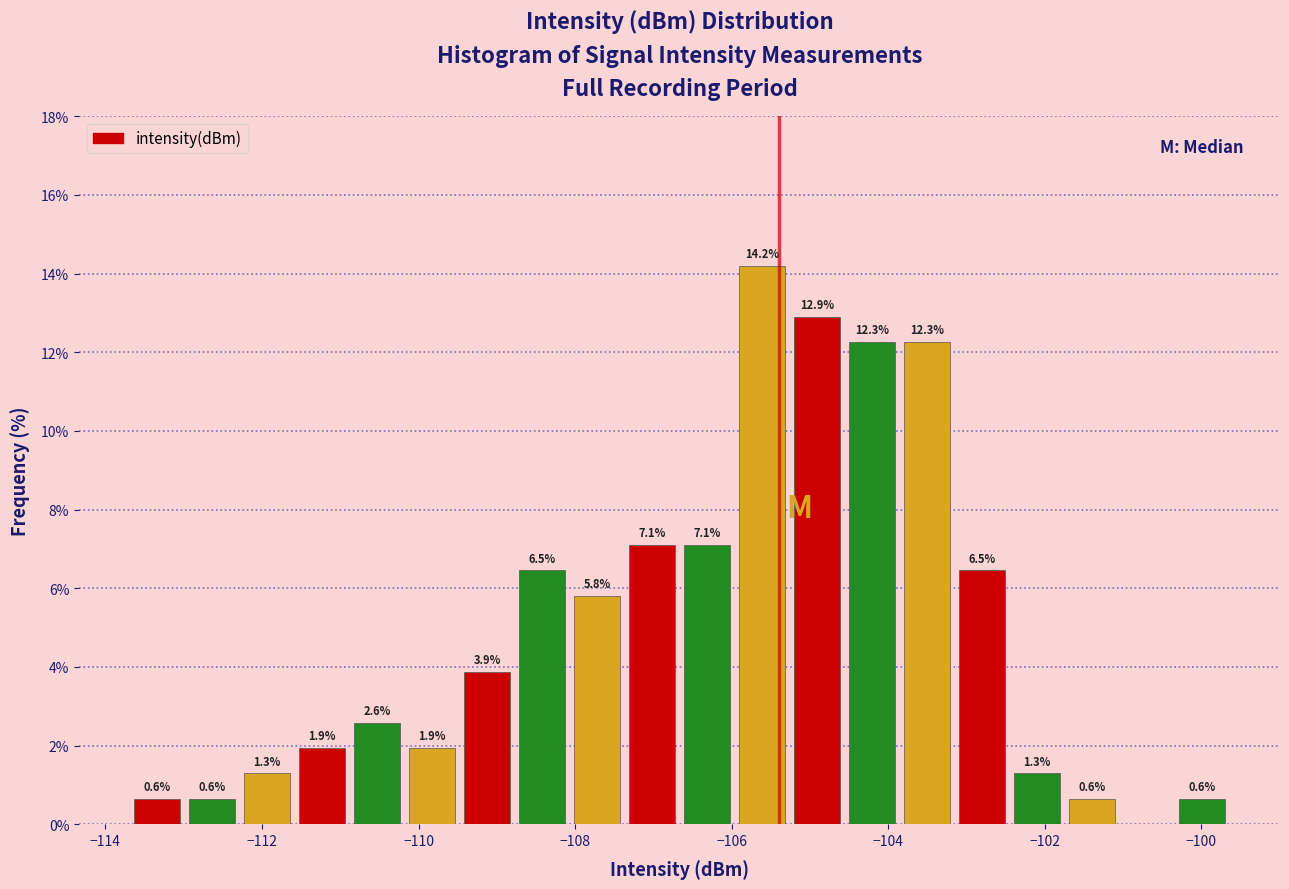

Around what value on the x-axis is the tallest bar? Give the approximate position of its centre, as read against the axis.

-105.6